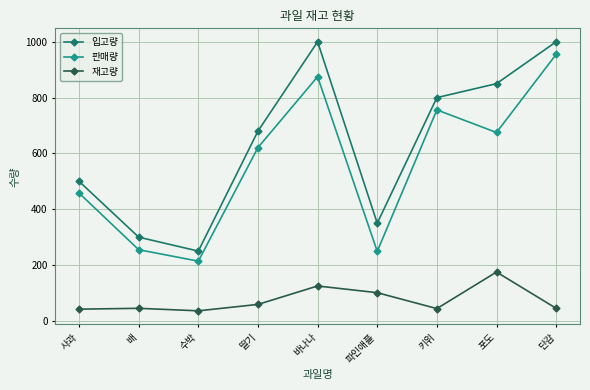

What is the total value across all series at 키위?

1600